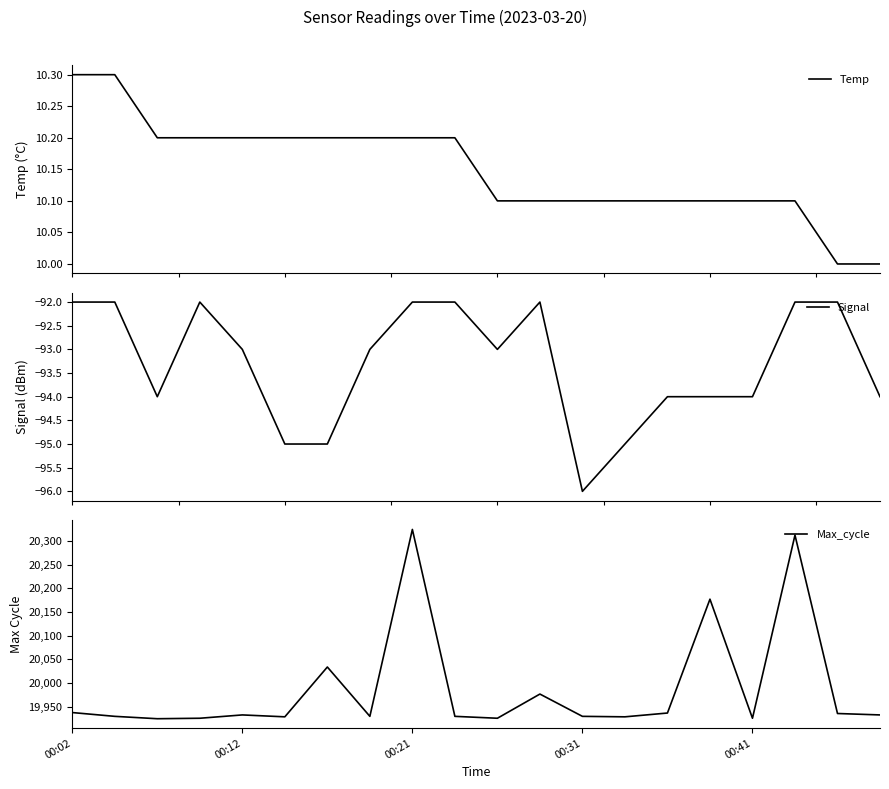

Between 6 and 10, which series saw the biggest shift?

Max_cycle